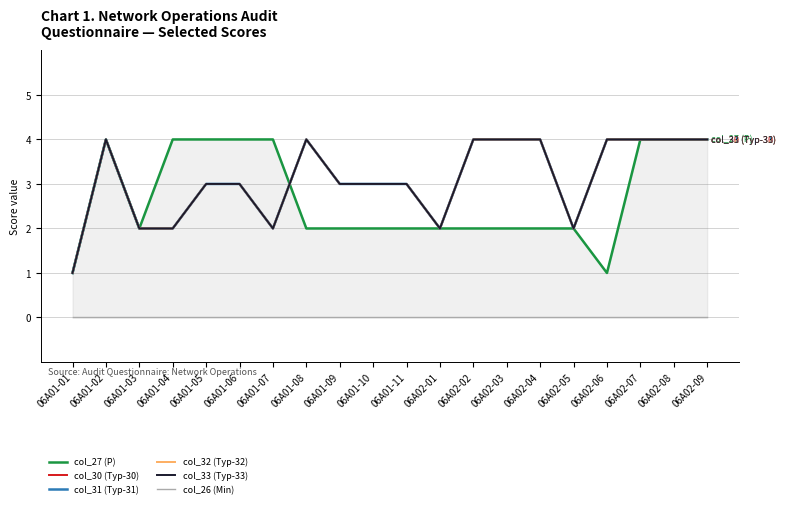

Rank the series at 06A02-03 from highest to lowest value.

col_30 (Typ-30), col_31 (Typ-31), col_32 (Typ-32), col_33 (Typ-33), col_27 (P), col_26 (Min)